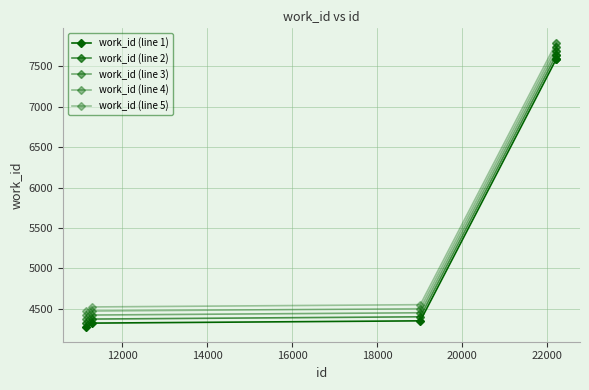

How many data points does each series have?

5